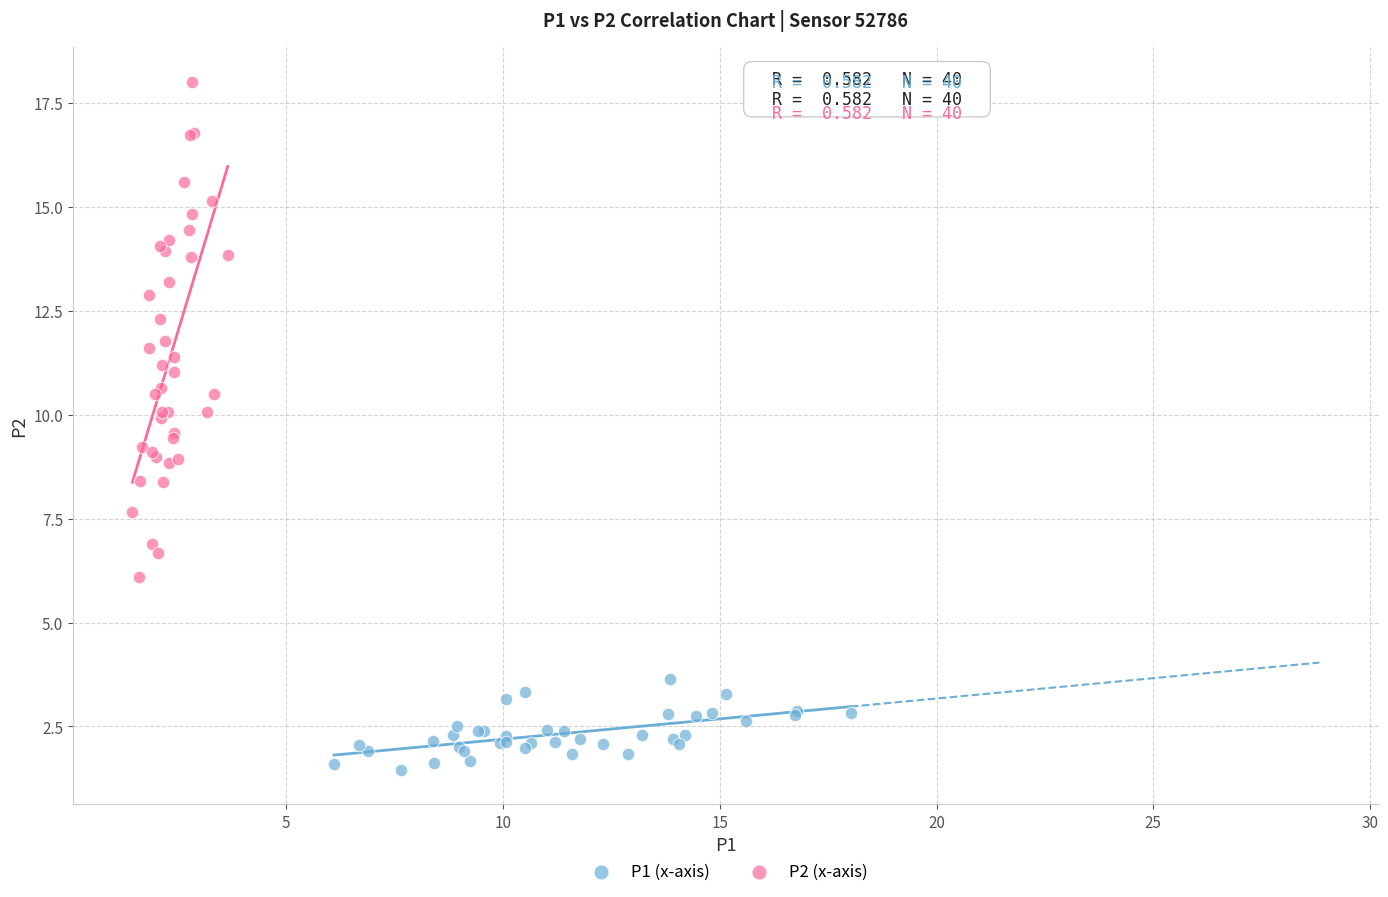

What are all the series names shown in the legend?

P1 (x-axis), P2 (x-axis)